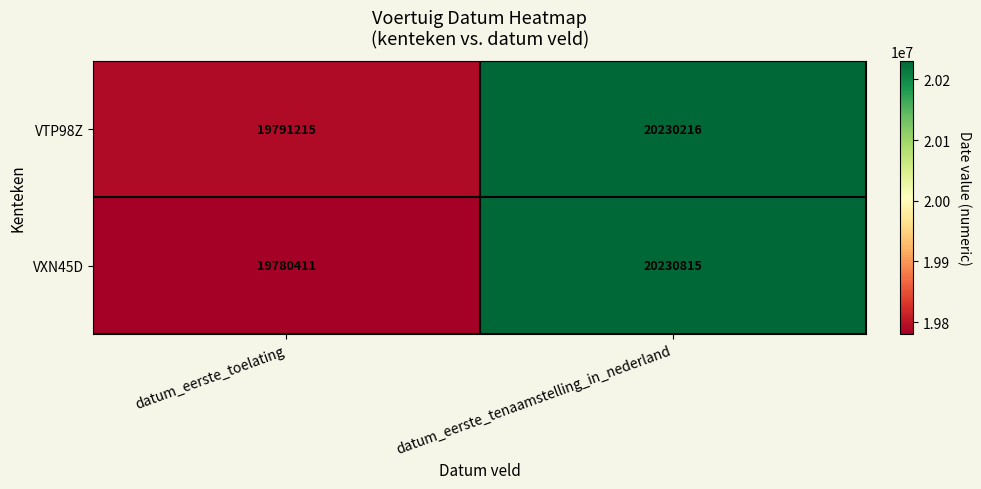

At datum_eerste_tenaamstelling_in_nederland, list the series in order from smallest to largest.

VTP98Z, VXN45D